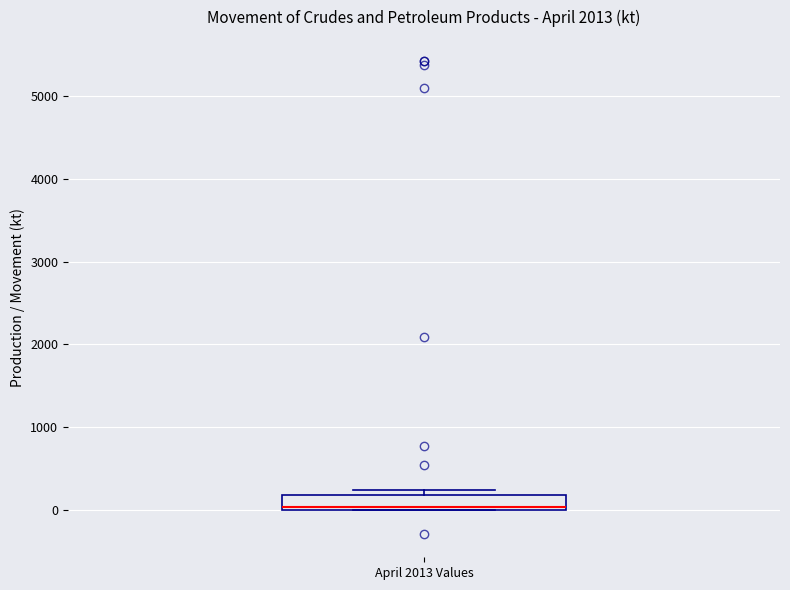

Transcribe this box plot: give where the median line is, the range the box spans, and where the two whiskers end, as read against the y-axis. The values are not printed on the chart, so give them approximately, as read against the axis.

median 0 (just above the box's lower edge), box 0 to 200, whiskers 0 to 200 (just above the box's upper edge)